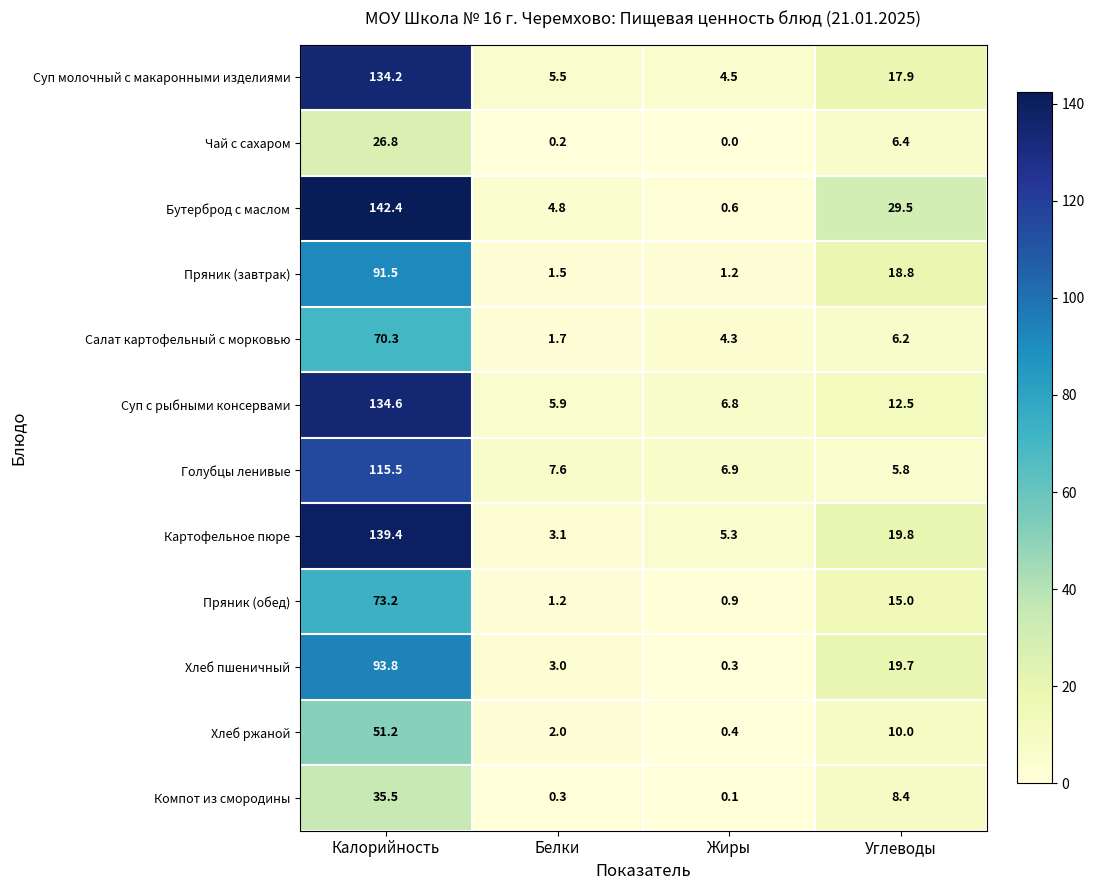

At Белки, list the series in order from largest to smallest.

Голубцы ленивые, Суп с рыбными консервами, Суп молочный с макаронными изделиями, Бутерброд с маслом, Картофельное пюре, Хлеб пшеничный, Хлеб ржаной, Салат картофельный с морковью, Пряник (завтрак), Пряник (обед), Компот из смородины, Чай с сахаром